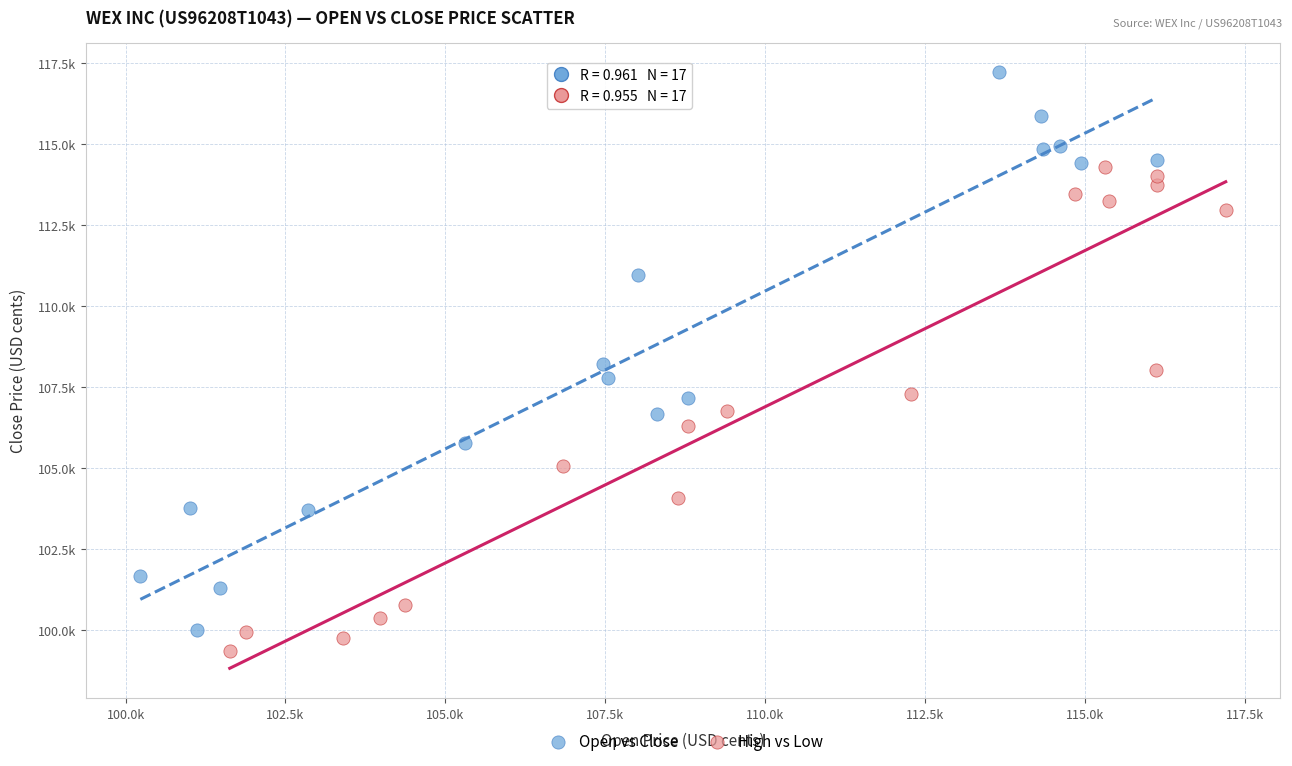

What are all the series names shown in the legend?

Open vs Close, High vs Low